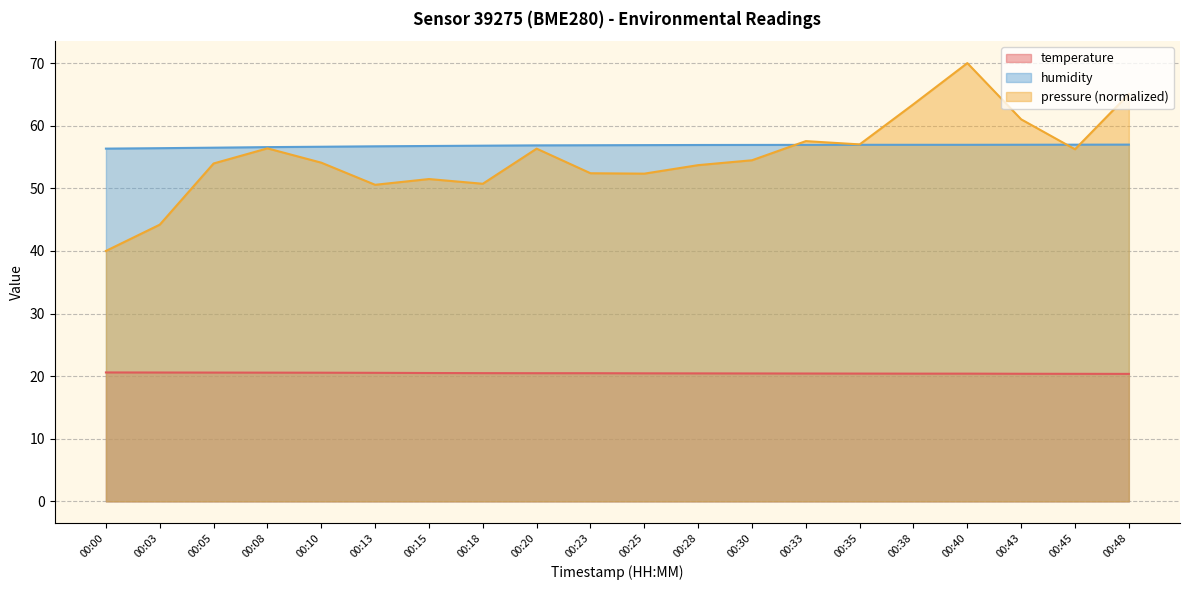

Which series has the widest spread of values?

pressure (normalized)